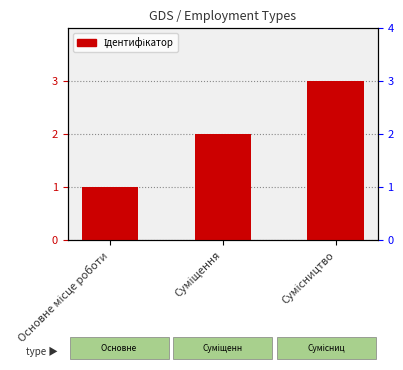

What is the difference between the maximum and minimum values?

2